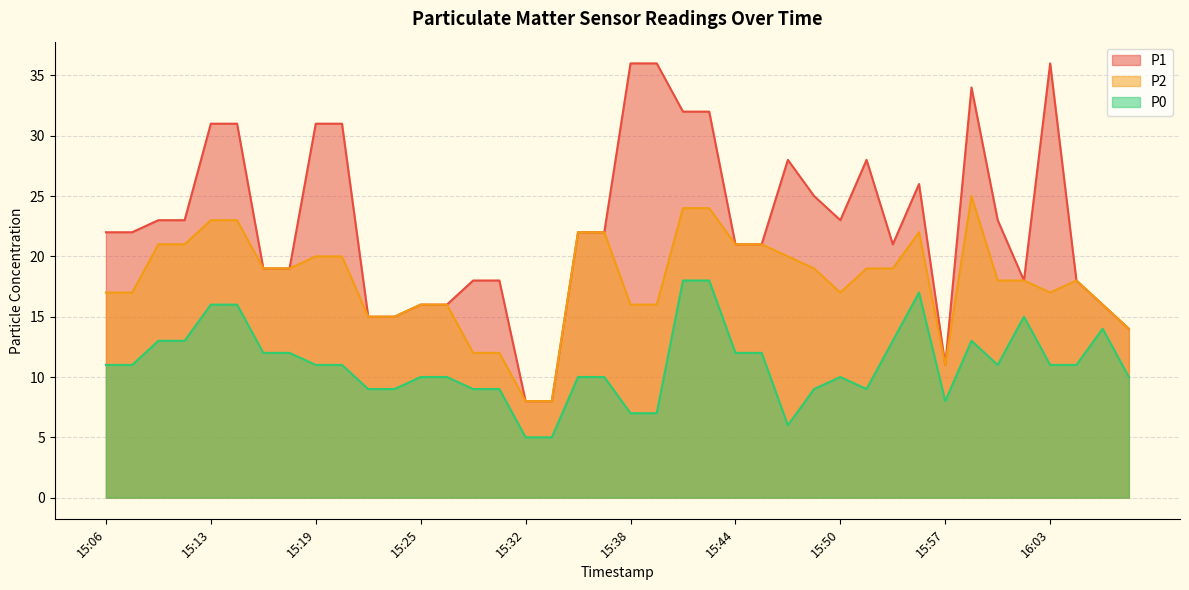

The P1 series shows 34 at 15:58. True or false?

True